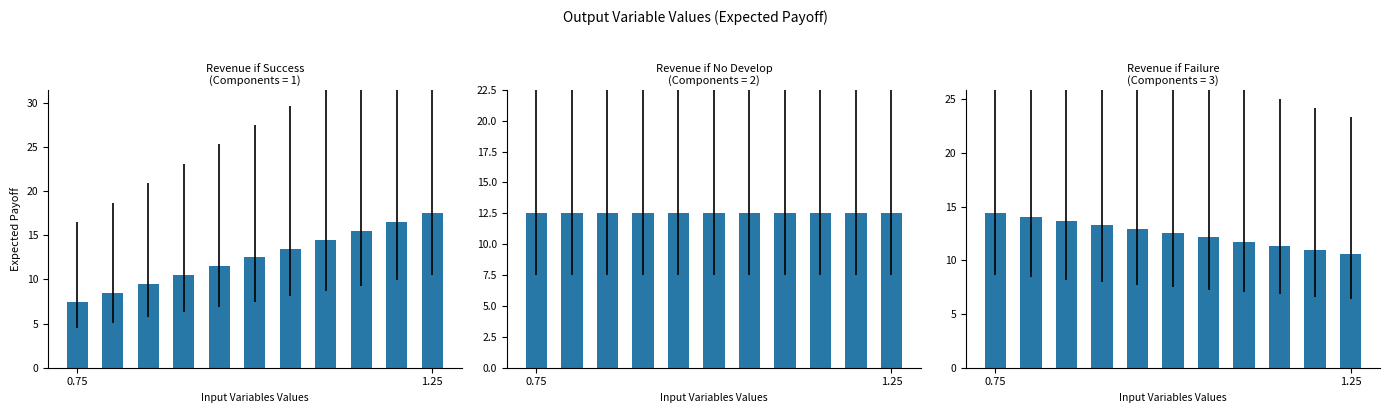

What value does the Revenue if Failure series have at 0.75?

14.4